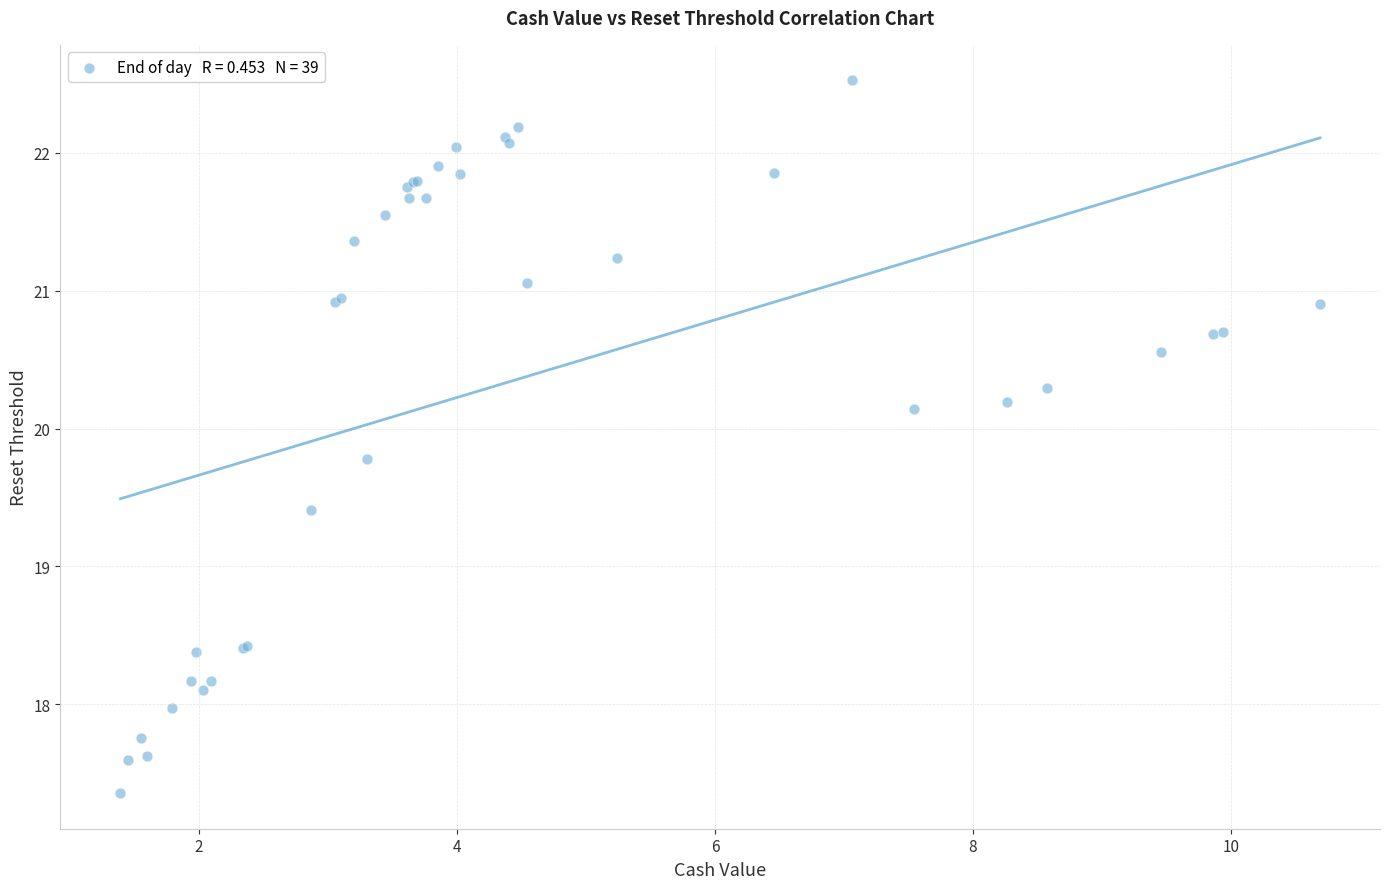

What Y value in the scatter plot is closest to 19?

19.4